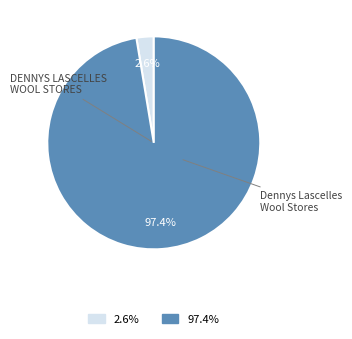

How many slices are in this pie chart?

2